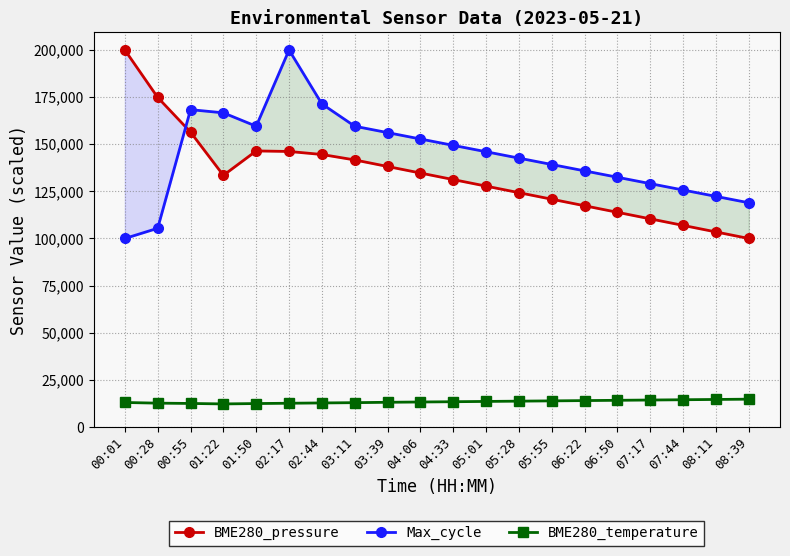

True or false: BME280_temperature has a value of 12480.0 at 00:55.

True